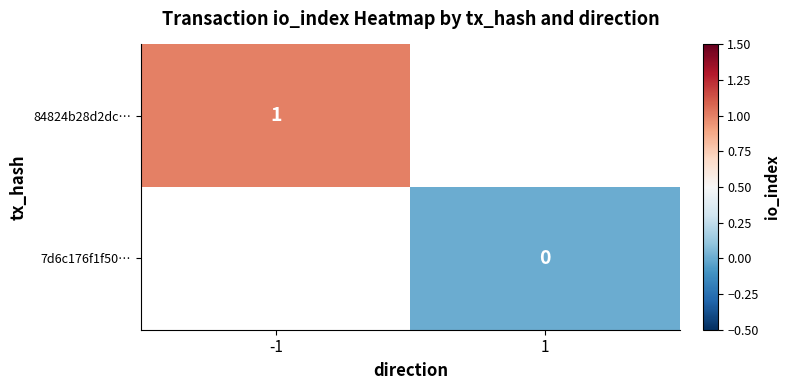

Is it true that 84824b28d2dc… equals 2 at -1?

False